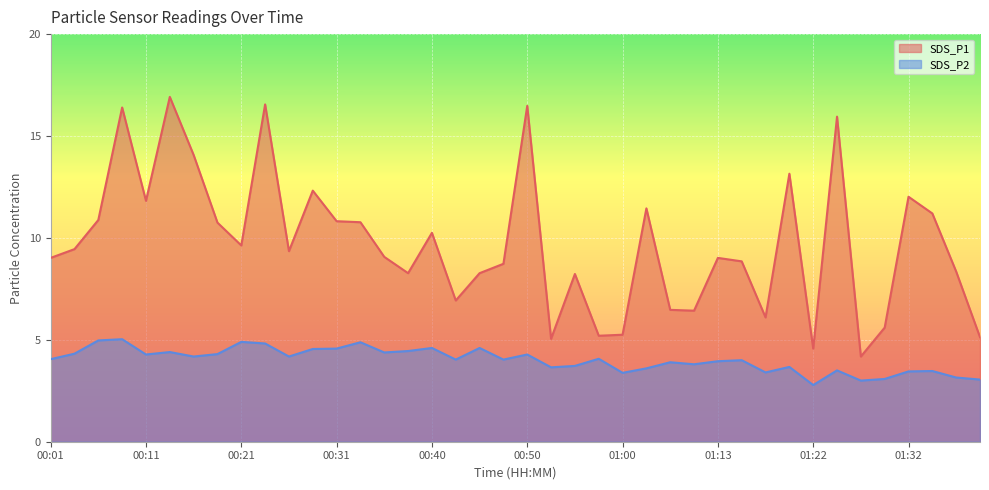

Where does the SDS_P2 series first go above 4?

00:01